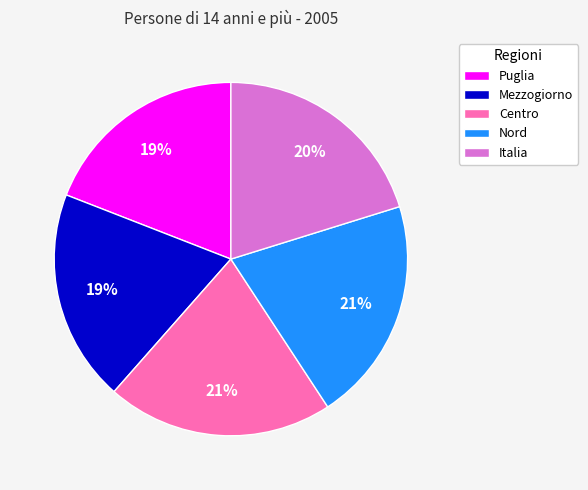

How many slices are in this pie chart?

5